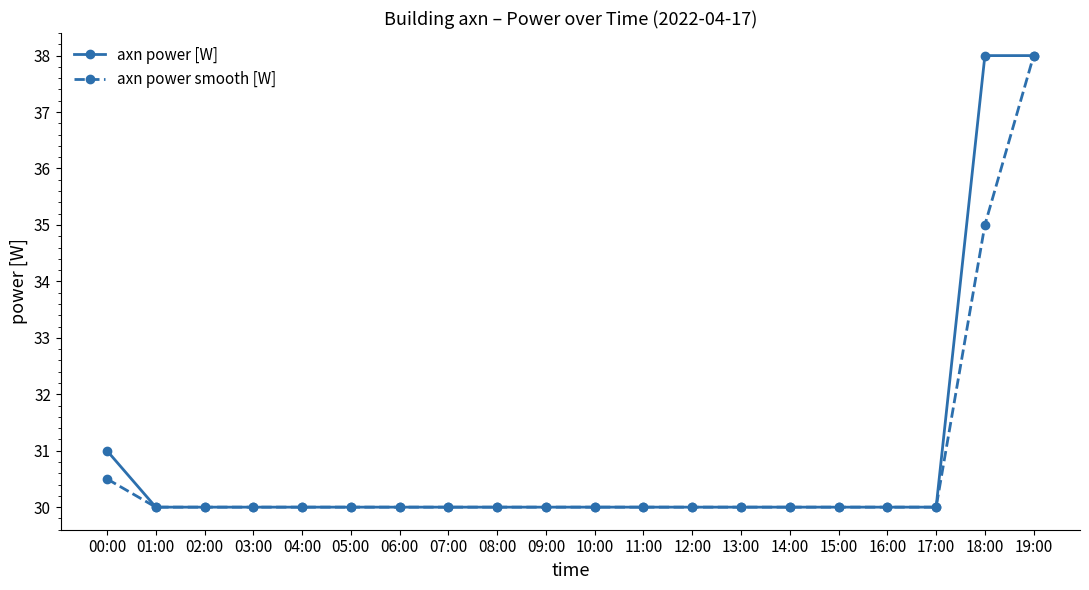

List the series in order of their overall mean, highest first.

axn power [W], axn power smooth [W]